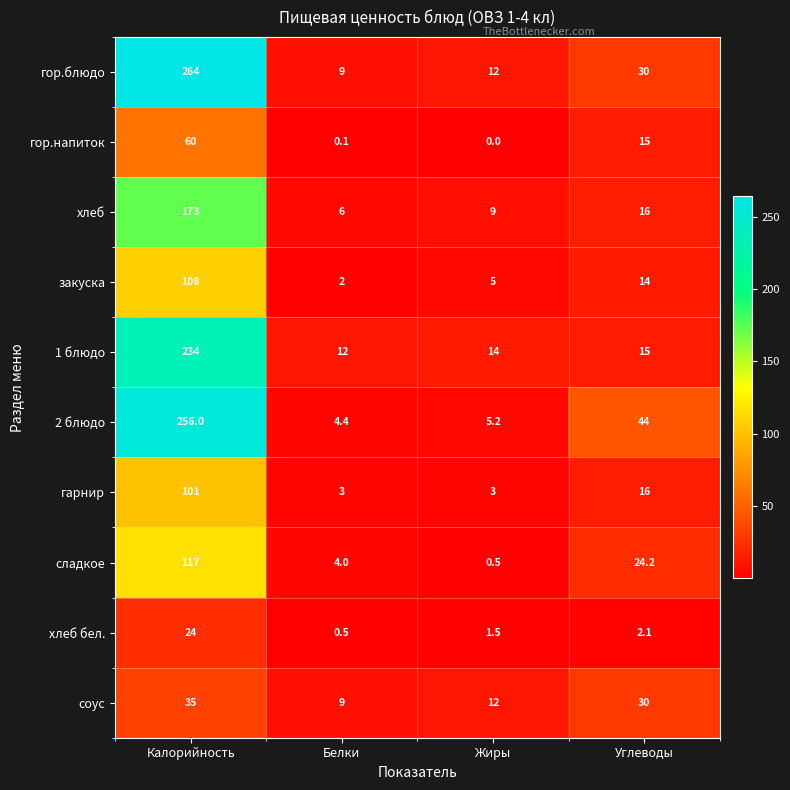

List the labels in order of хлеб бел. value, smallest first.

Белки, Жиры, Углеводы, Калорийность